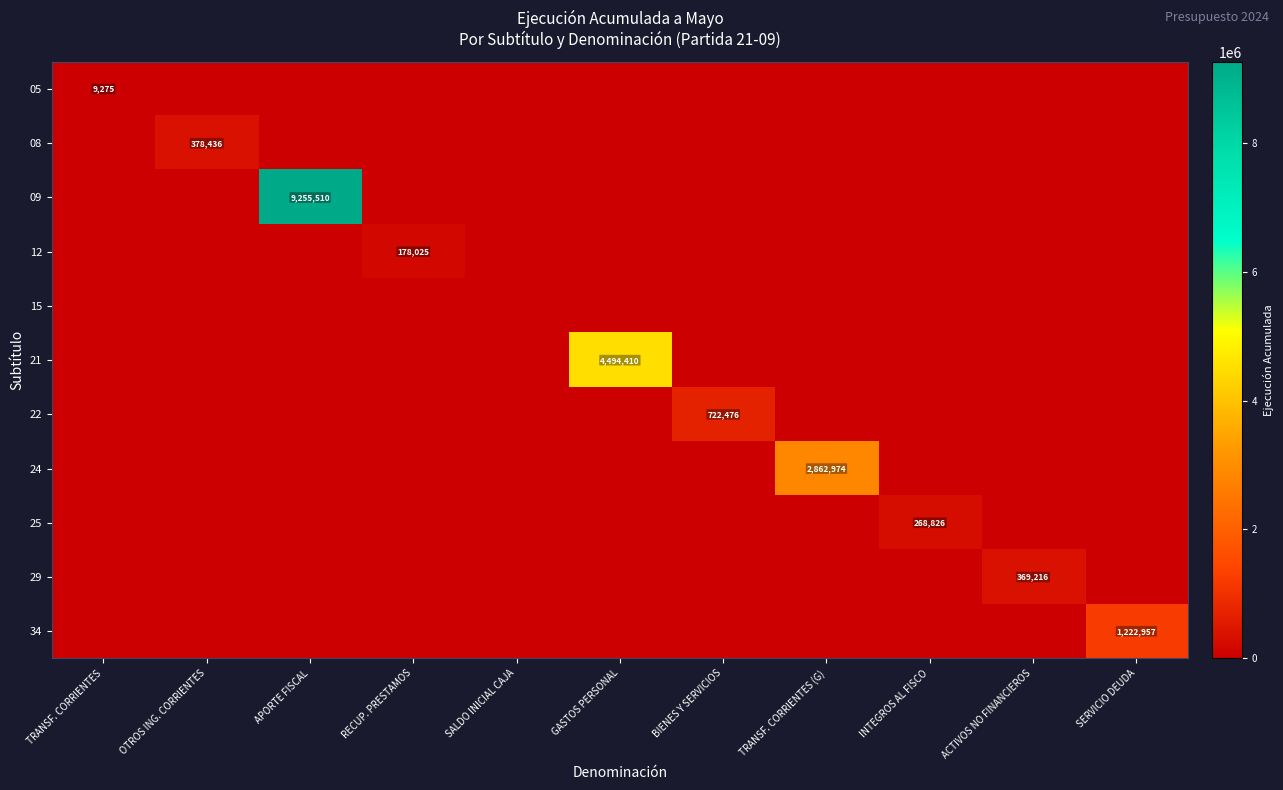

Is it true that 09 equals 9255510 at APORTE FISCAL?

True